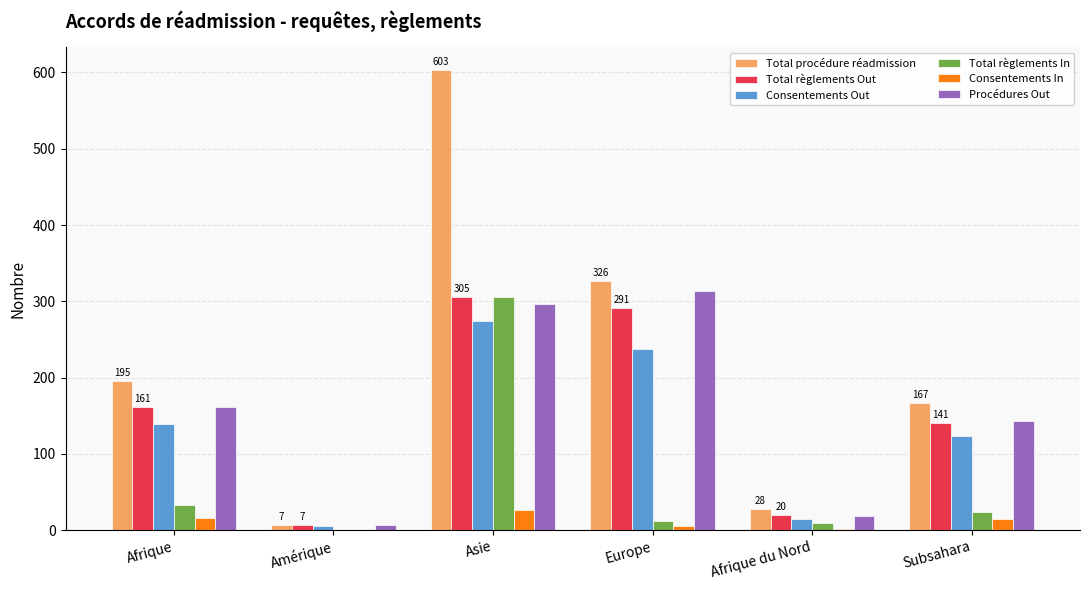

What is the maximum value shown in the chart?

603